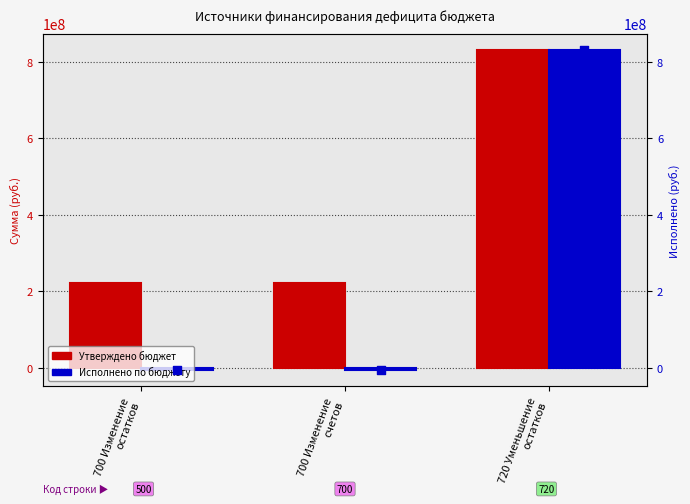

At which category is the sum across all series the highest?

720 Уменьшение
остатков